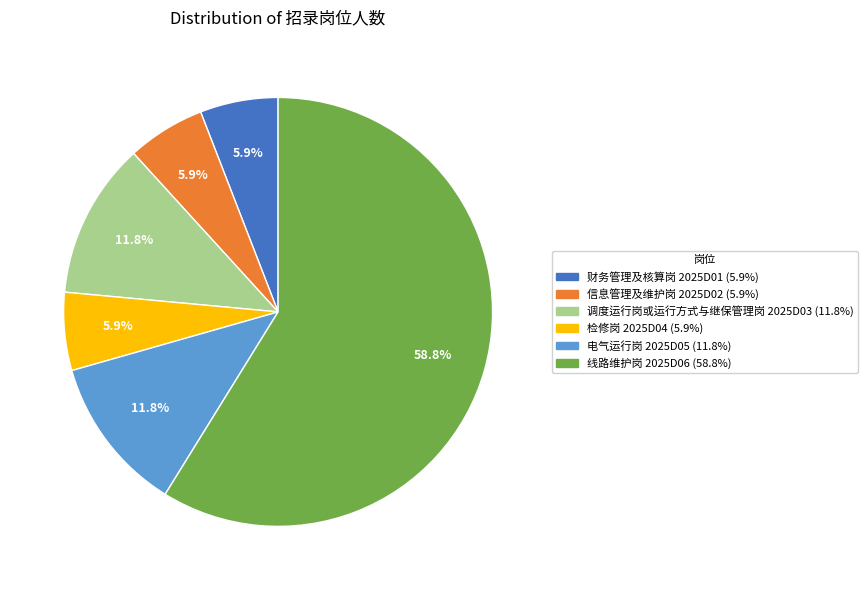

What is the ratio of the value at 电气运行岗 2025D05 to the value at 检修岗 2025D04?

2.0